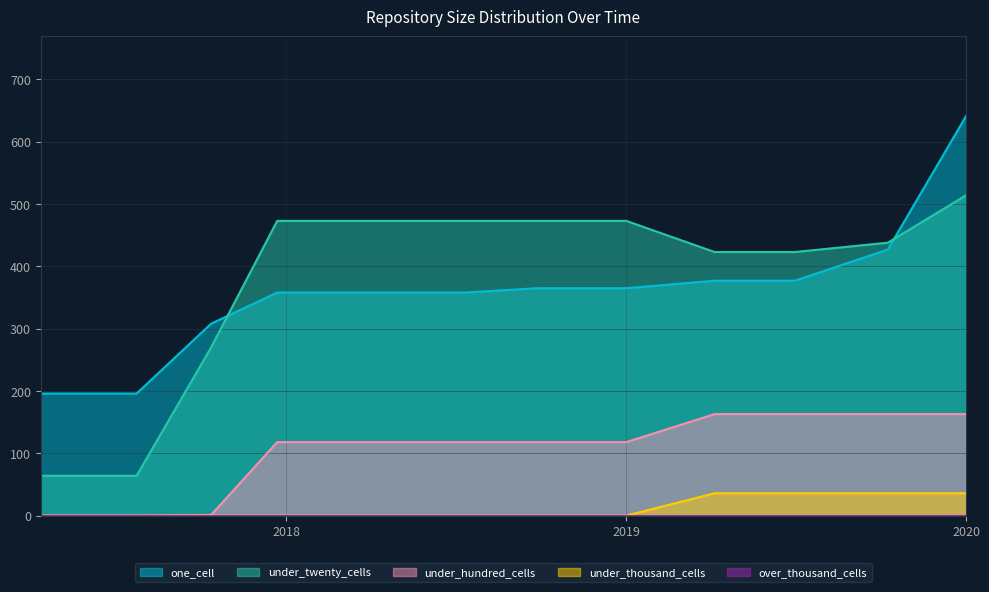

Which category has the highest value across all series?

2020